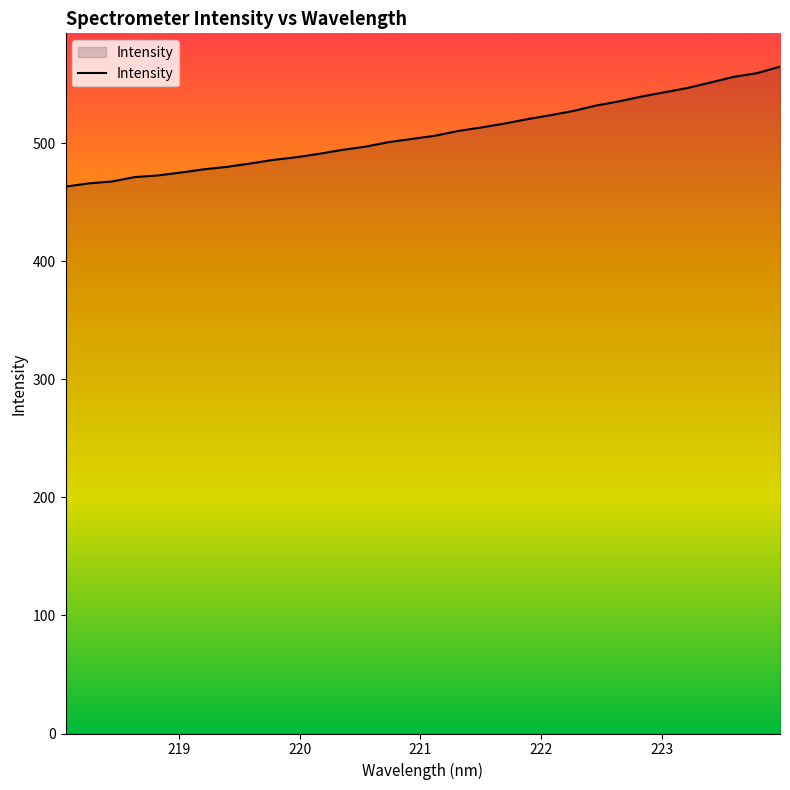

What is the difference between the maximum and minimum values?

101.6